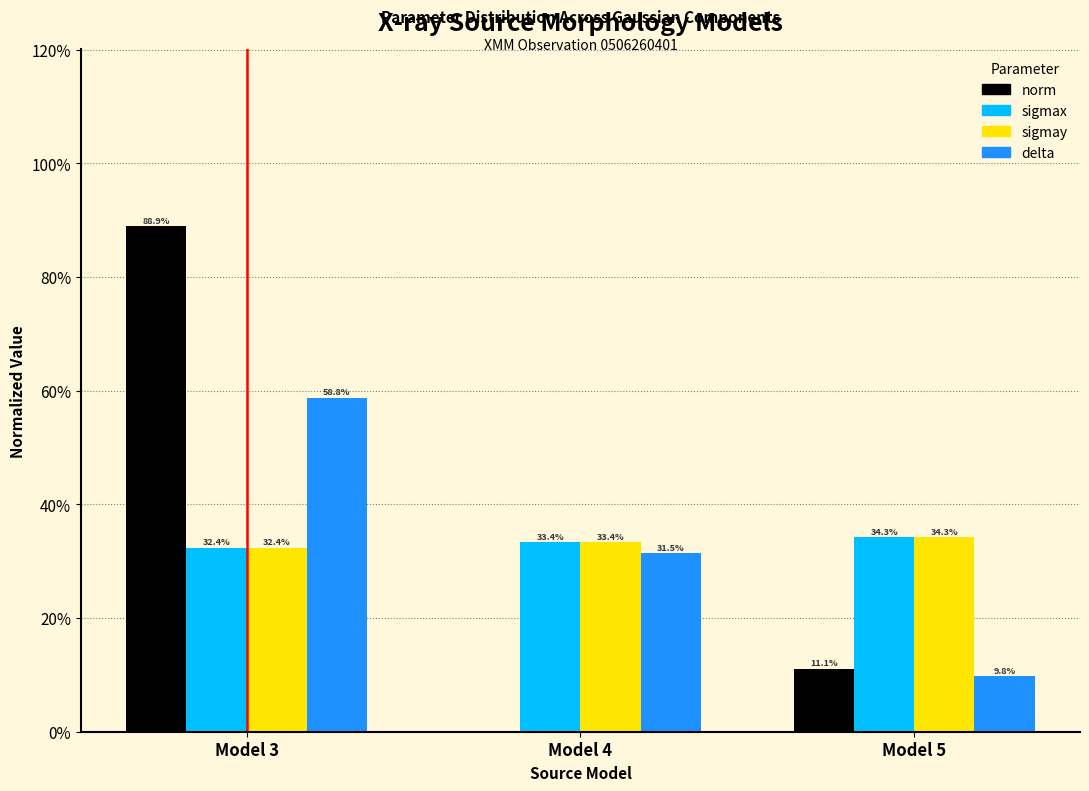

What are all the series names shown in the legend?

norm, sigmax, sigmay, delta